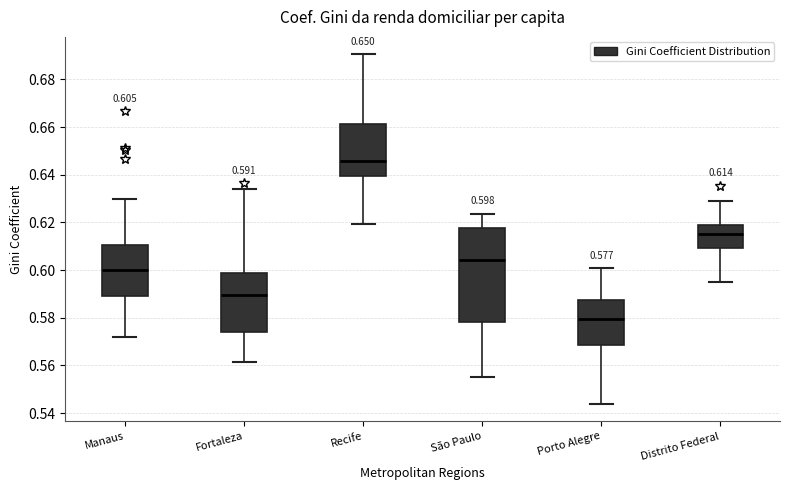

Which box's median line is the highest?

Recife